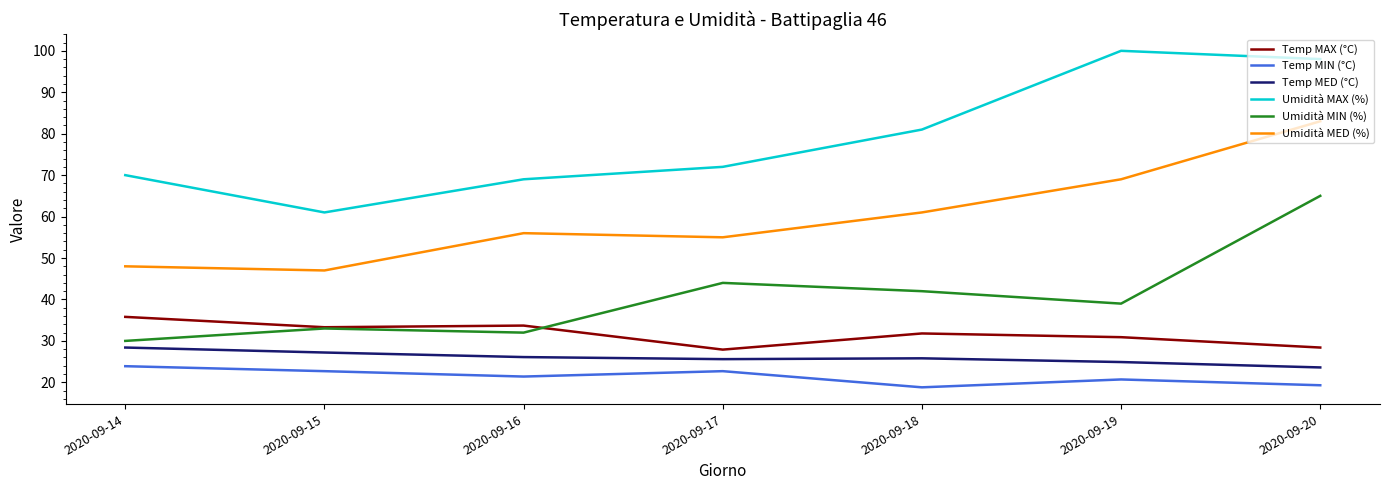

What is the approximate value of Temp MIN (°C) at 2020-09-19?

20.7